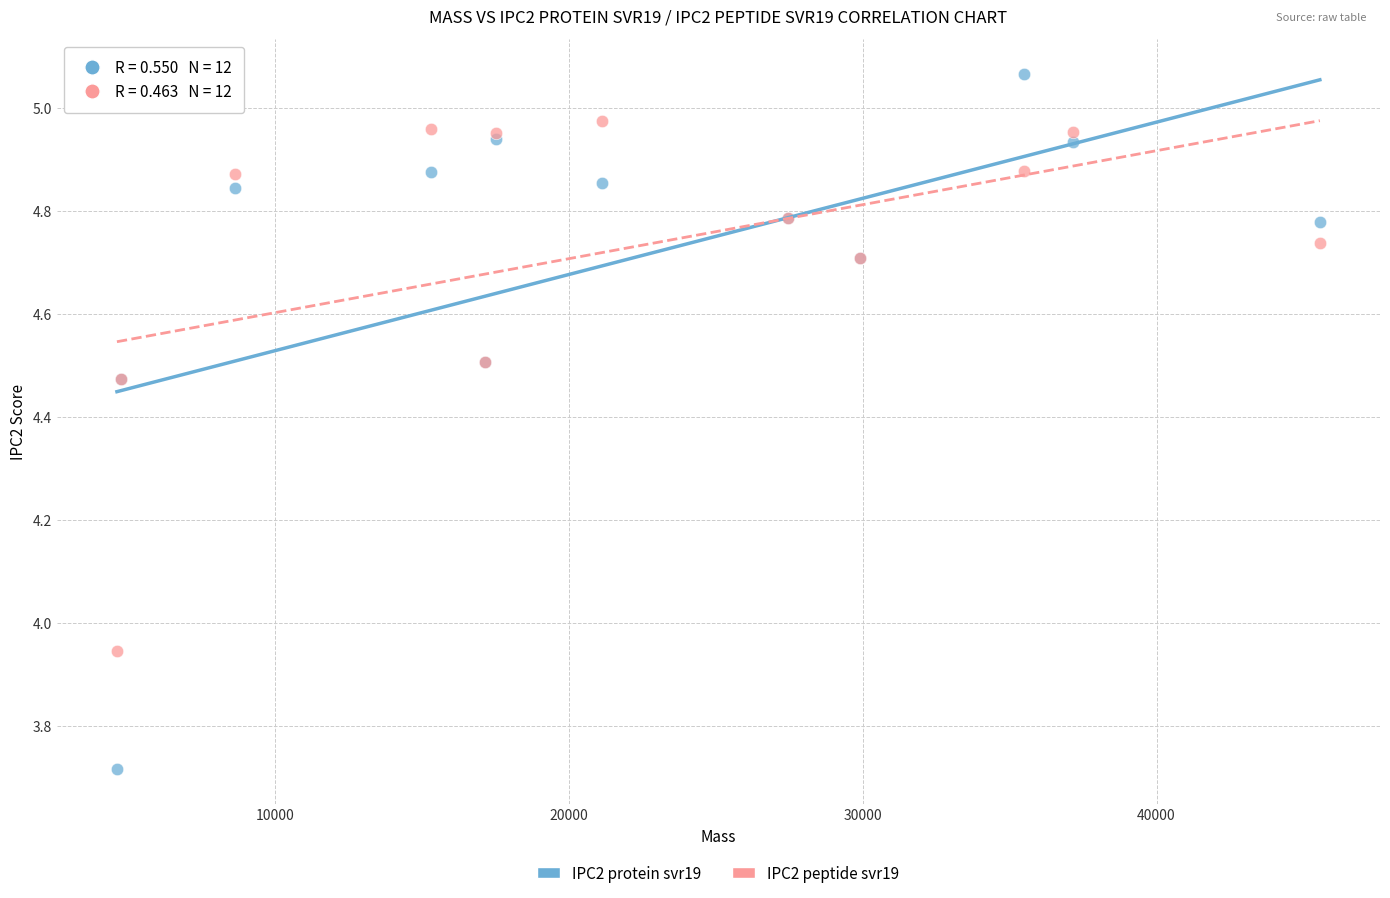

What is the X range (max minus min) for the scatter plot?

40941.8